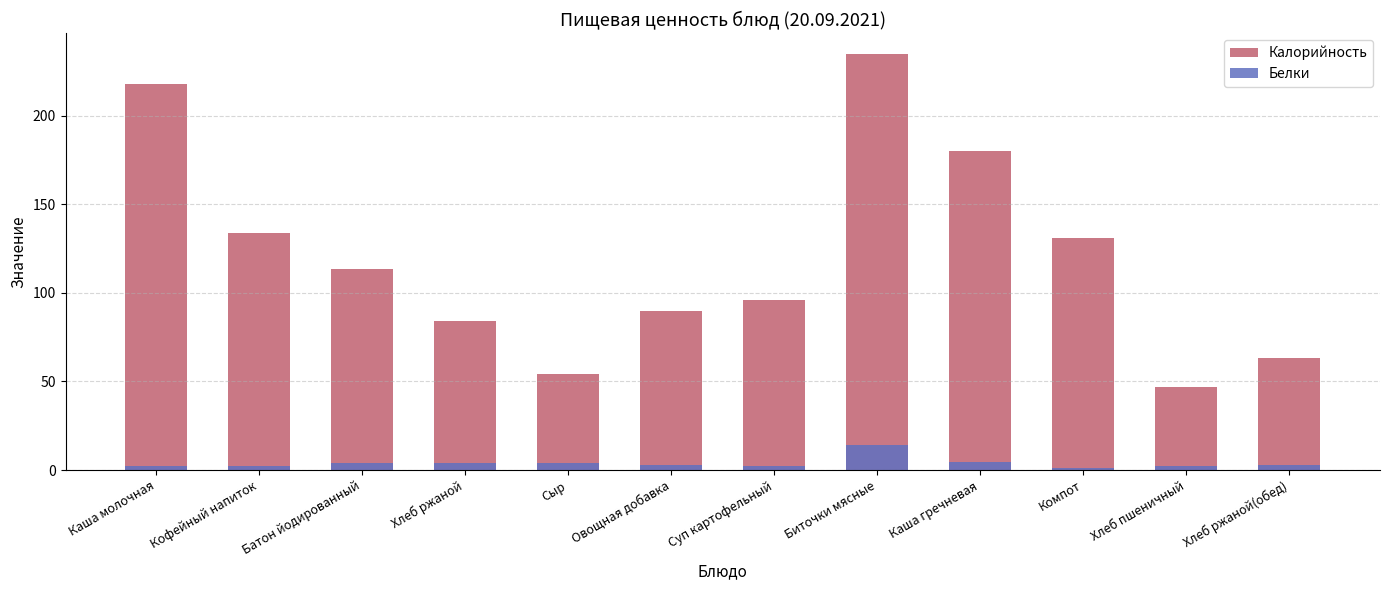

What position from the left is Кофейный напиток?

2